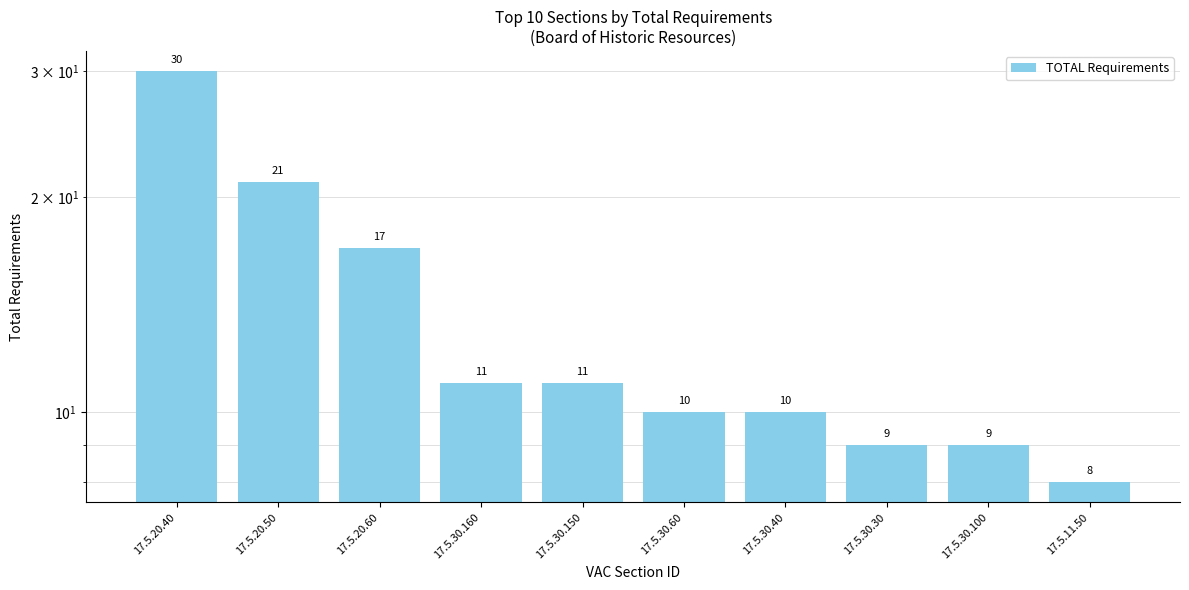

Reading left to right, extract all data points from this chart.

30	21	17	11	11	10	10	9	9	8